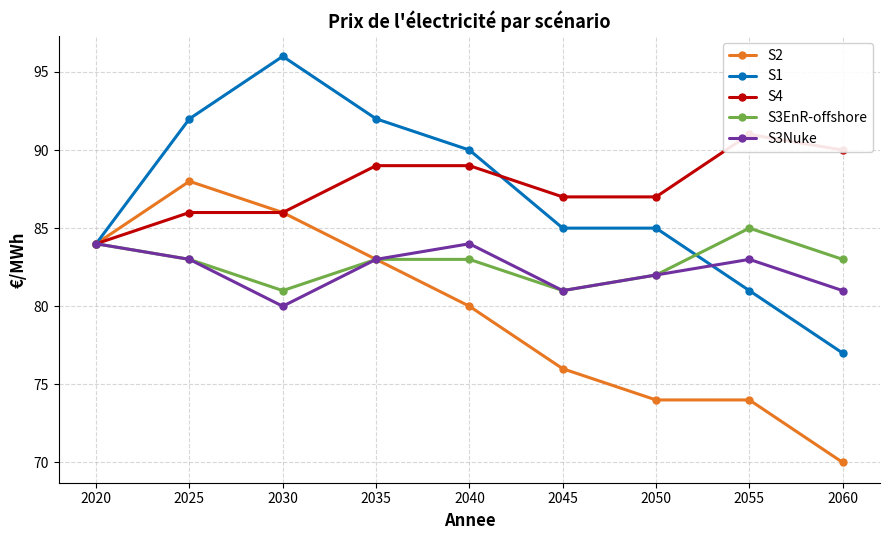

The value of S1 at 2055 is 56. True or false?

False